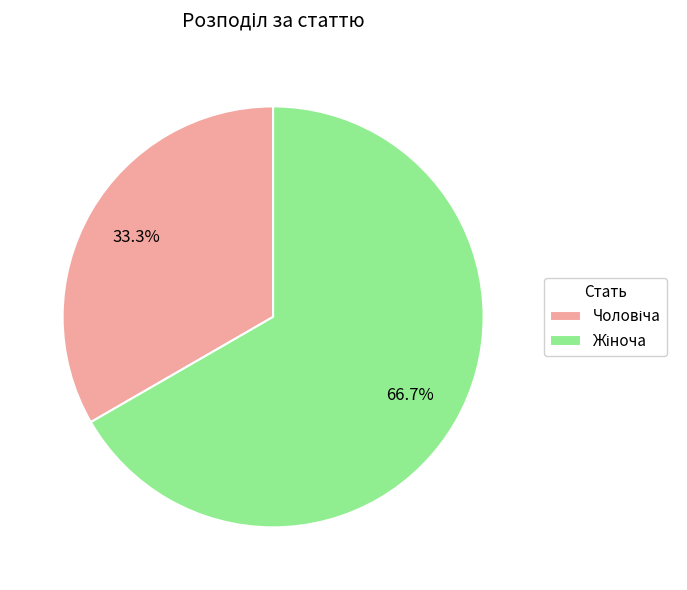

How many slices are in this pie chart?

2